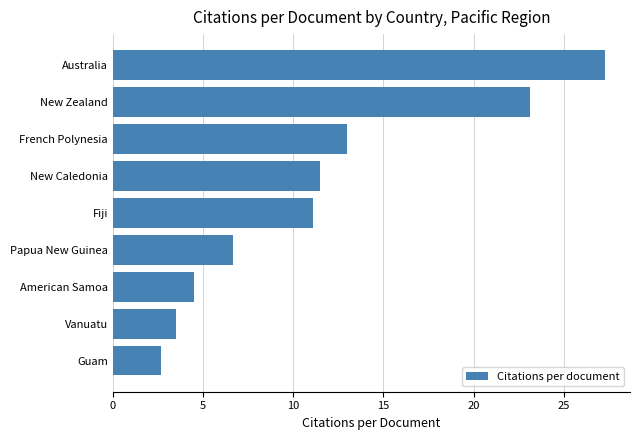

At which label is the value closest to 14?

French Polynesia